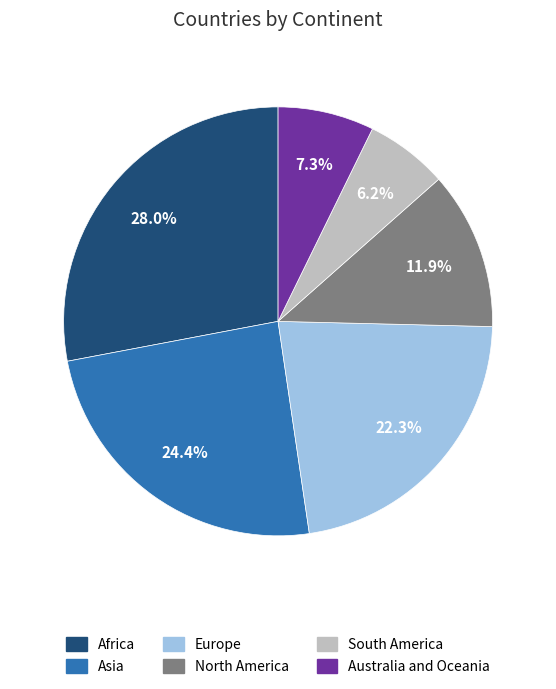

To the nearest percent, what percentage of the pie is Australia and Oceania?

7%